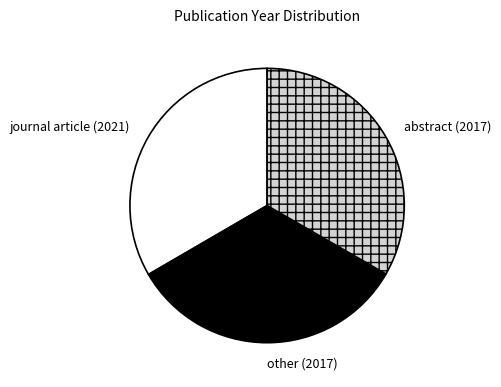

True or false: journal article (2021) accounts for 33% of the total.

True